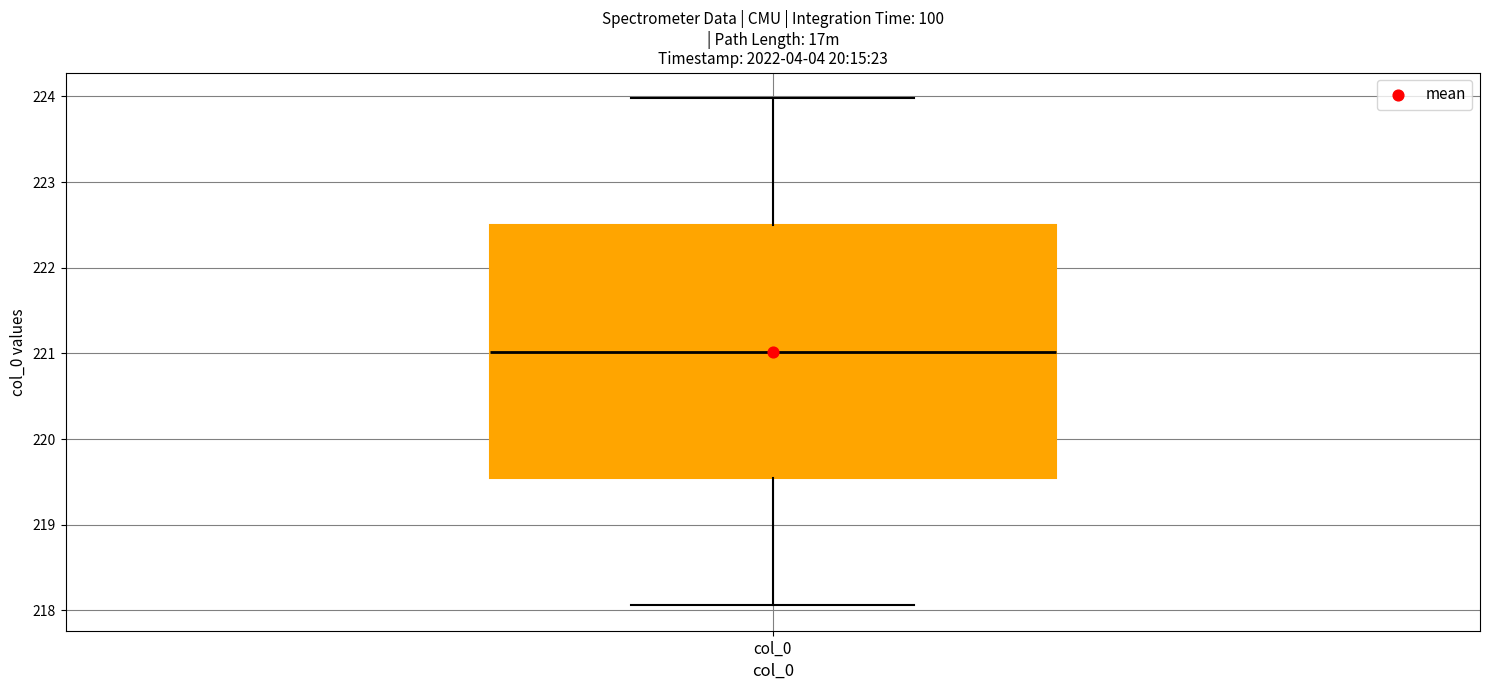

Transcribe this box plot: give where the median line is, the range the box spans, and where the two whiskers end, as read against the y-axis. The values are not printed on the chart, so give them approximately, as read against the axis.

median 221.0, box 219.5 to 222.5, whiskers 218.1 to 224.0